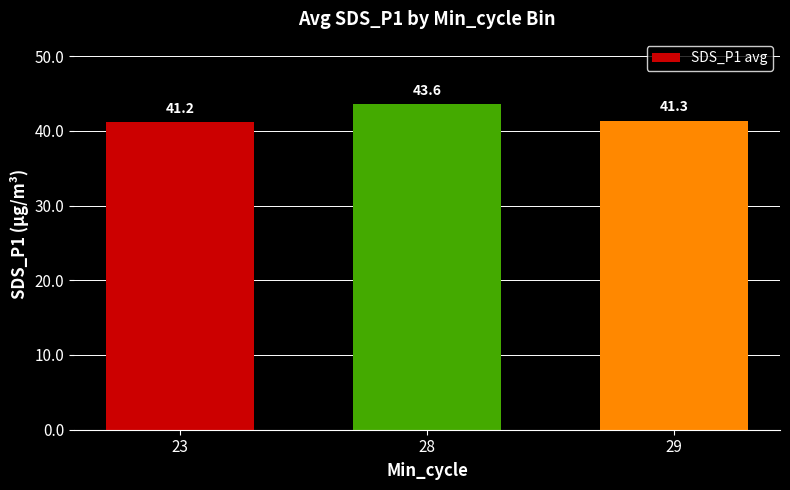

Read the value at 29.

41.3